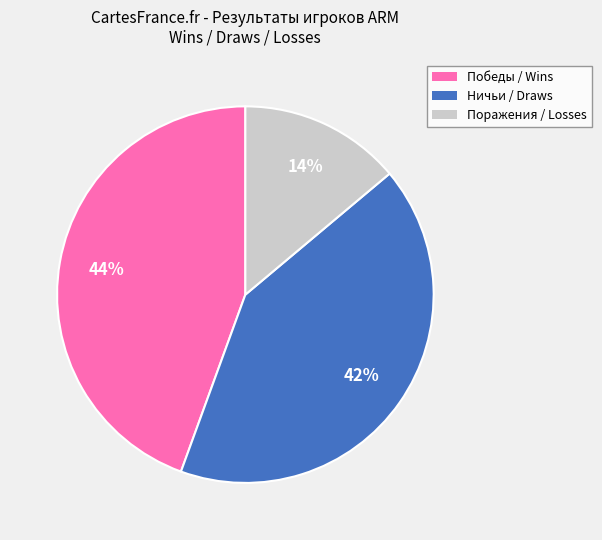

Is it true that Поражения / Losses is 14% of the pie?

True